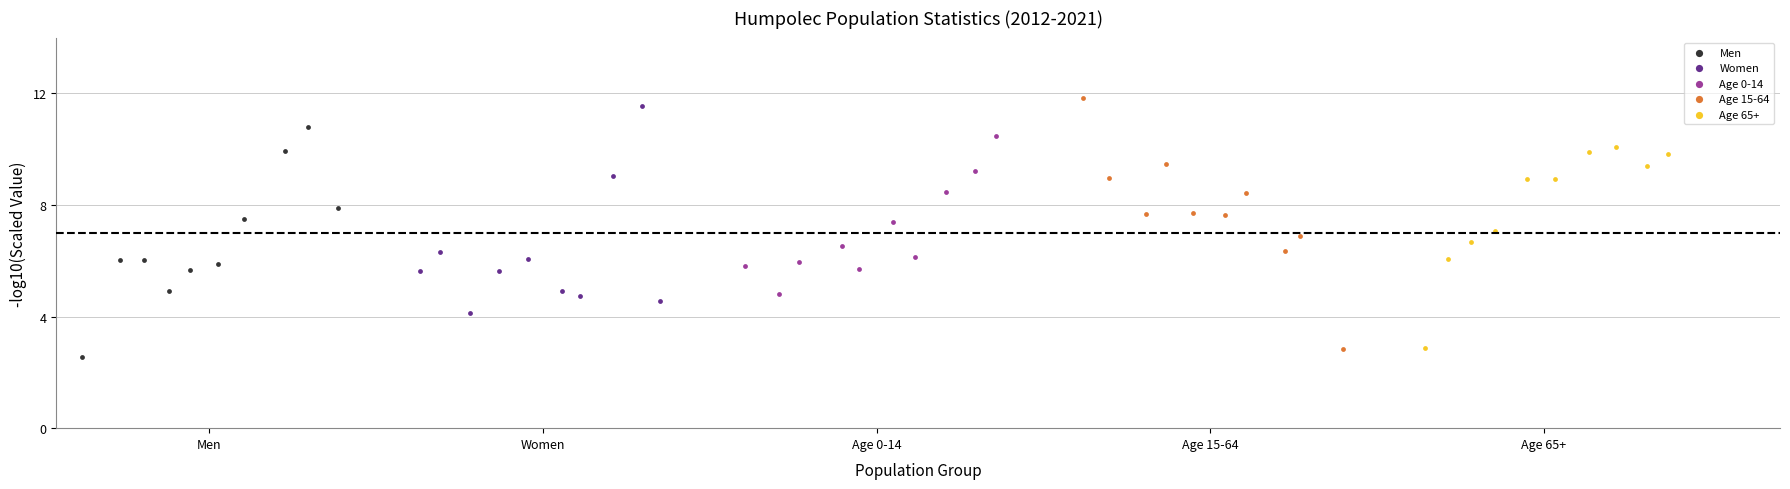

Which series contains the lowest Y value?

Men